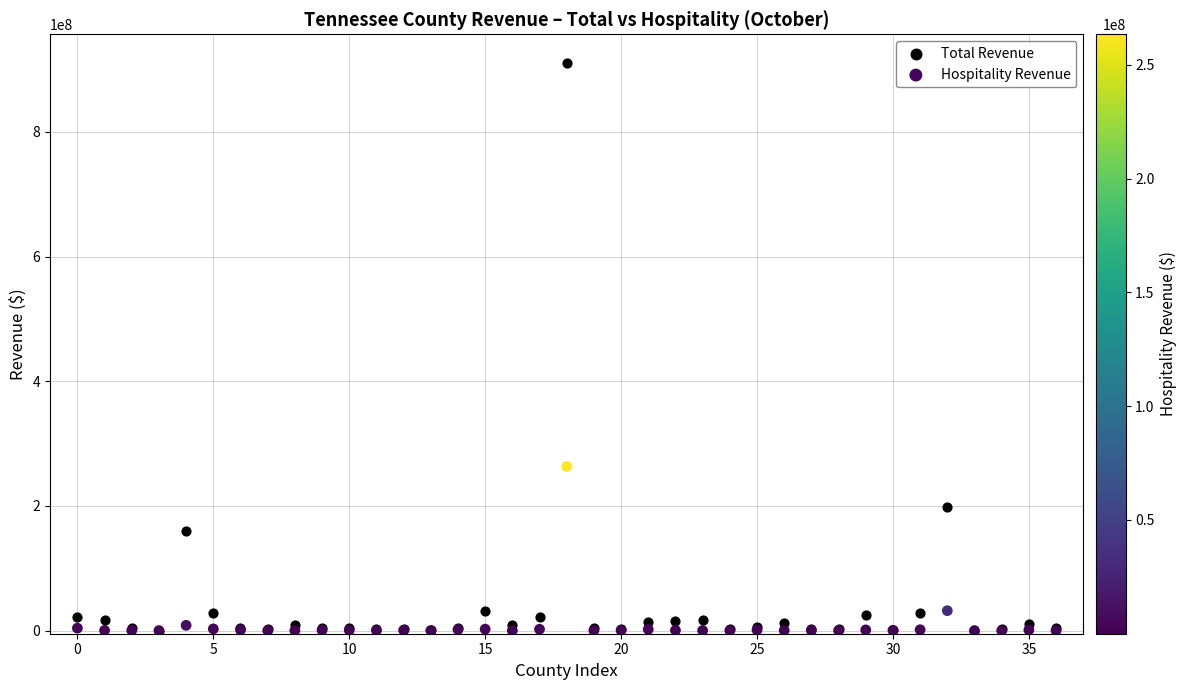

In the Hospitality Revenue series, what Y value is closest to 131700062?

31967935